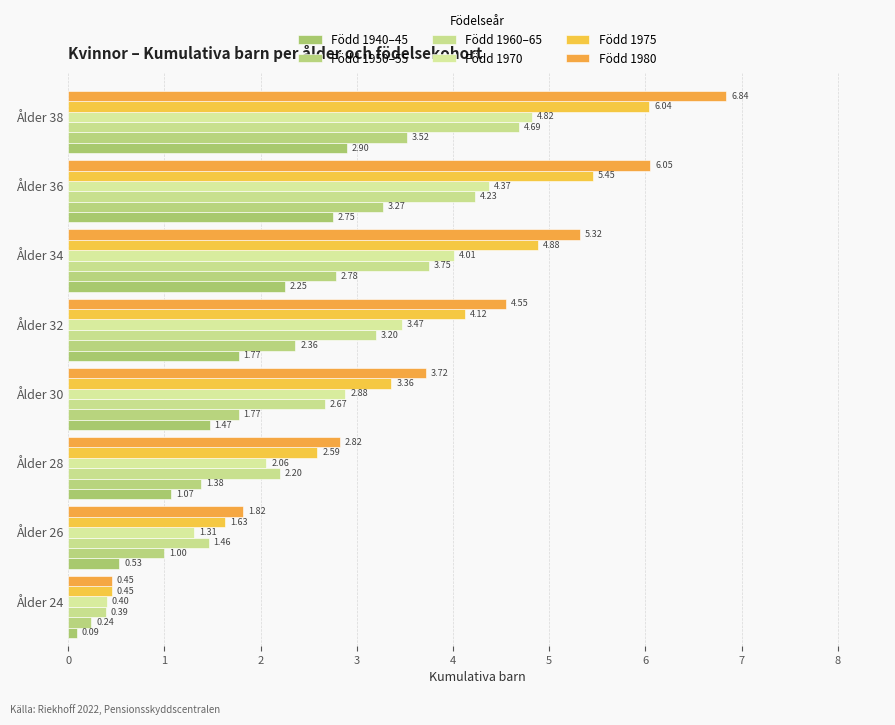

Count the number of data series in this chart.

6